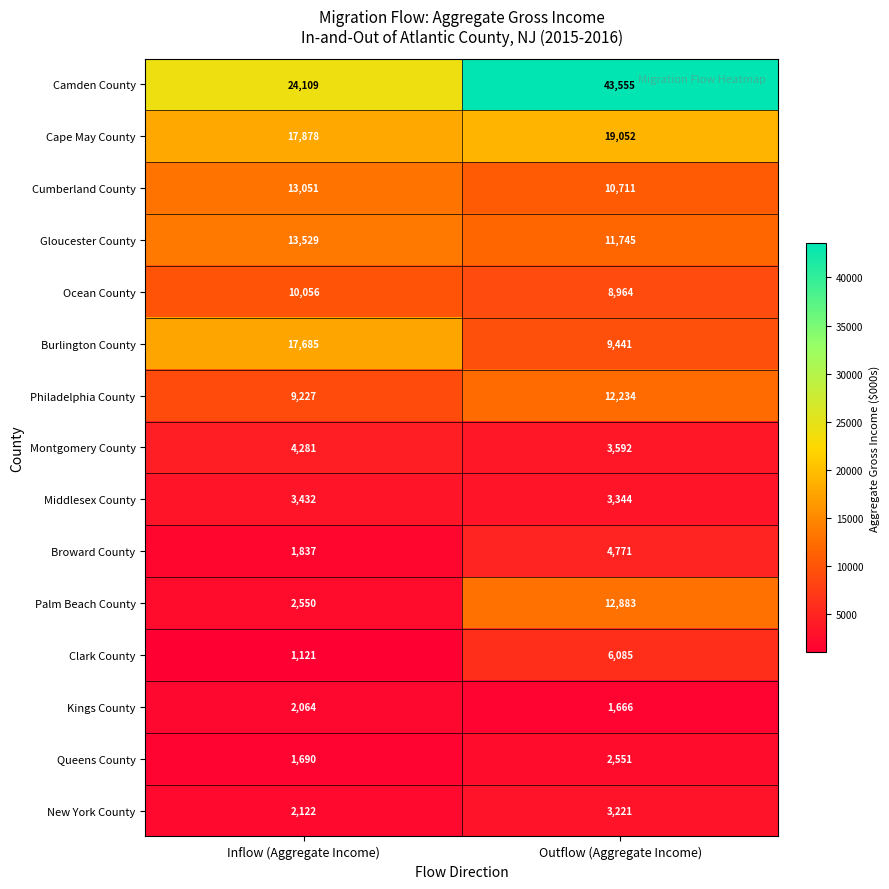

At which category is the sum across all series the highest?

Outflow (Aggregate Income)